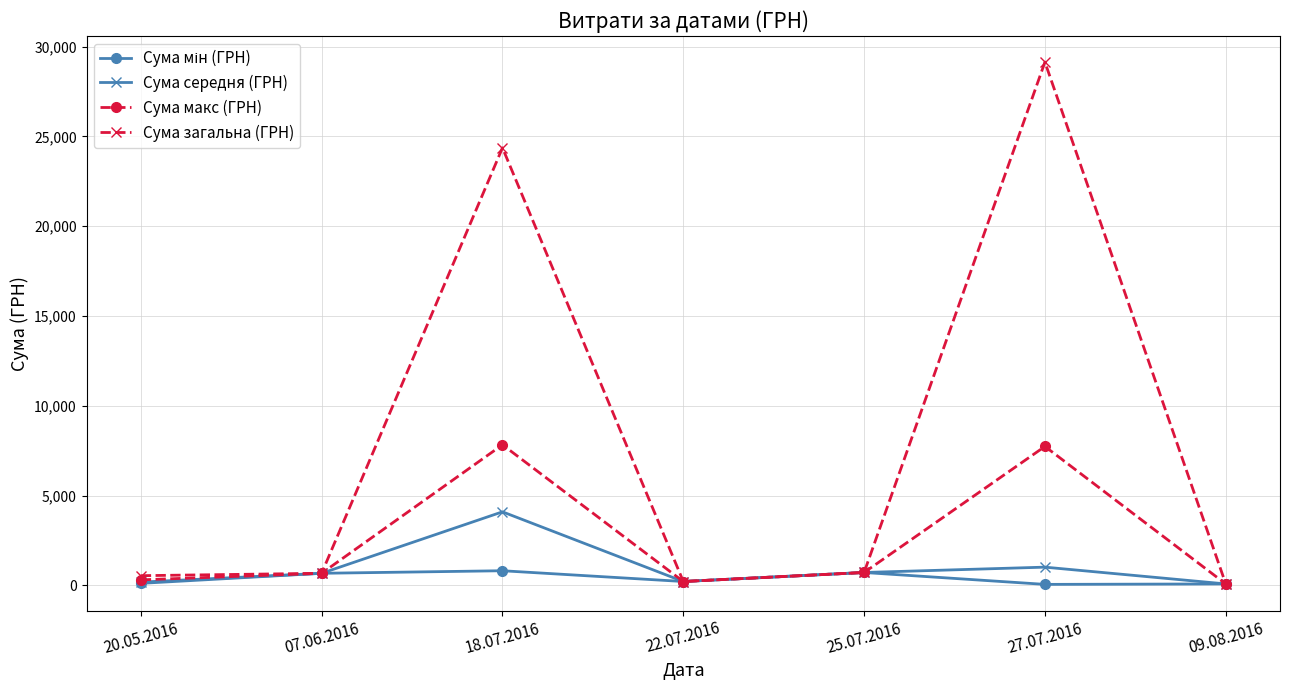

The value of Сума загальна (ГРН) at 27.07.2016 is 42799.3. True or false?

False